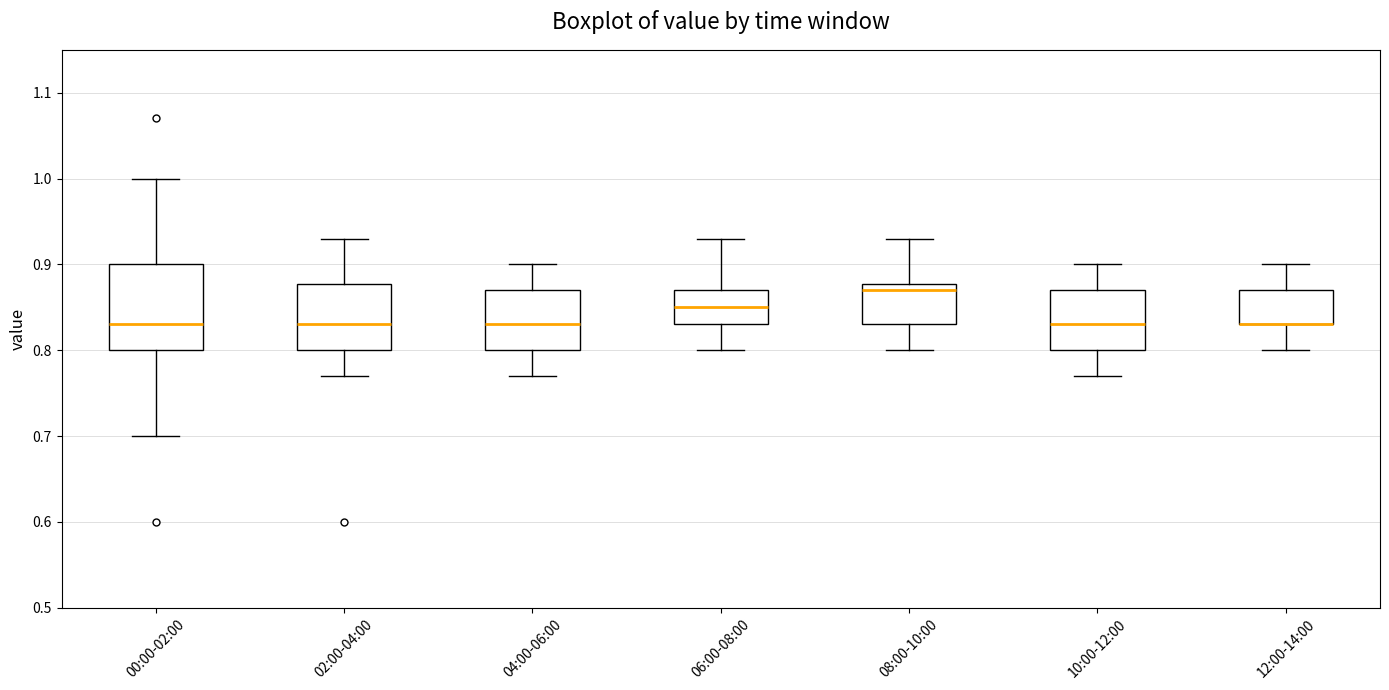

Reading left to right, transcribe this box plot: for each box, give where its median line is, the range the box spans, and where its two whiskers end, as read against the y-axis. The values are not printed on the chart, so give them approximately, as read against the axis.

00:00-02:00: median 0.83, box 0.80 to 0.90, whiskers 0.70 to 1.00
02:00-04:00: median 0.83, box 0.80 to 0.88, whiskers 0.77 to 0.93
04:00-06:00: median 0.83, box 0.80 to 0.87, whiskers 0.77 to 0.90
06:00-08:00: median 0.85, box 0.83 to 0.87, whiskers 0.80 to 0.93
08:00-10:00: median 0.87, box 0.83 to 0.88, whiskers 0.80 to 0.93
10:00-12:00: median 0.83, box 0.80 to 0.87, whiskers 0.77 to 0.90
12:00-14:00: median 0.83 (drawn on the box's lower edge), box 0.83 to 0.87, whiskers 0.80 to 0.90